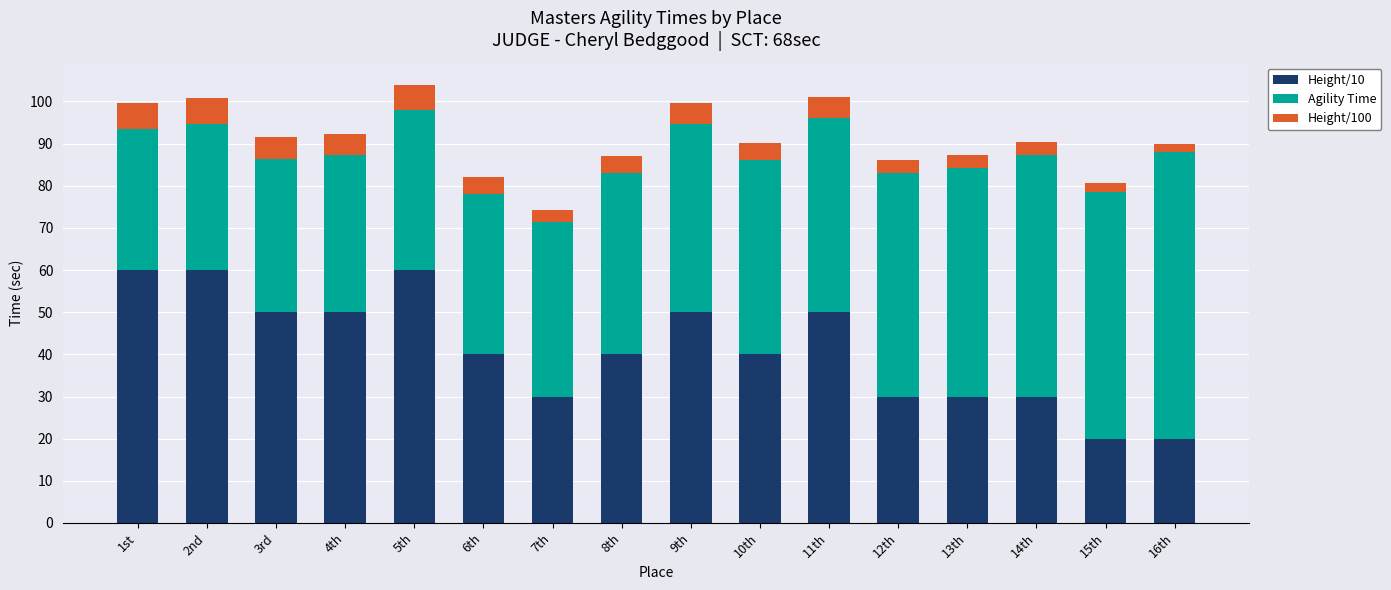

At which category is the sum across all series the highest?

5th